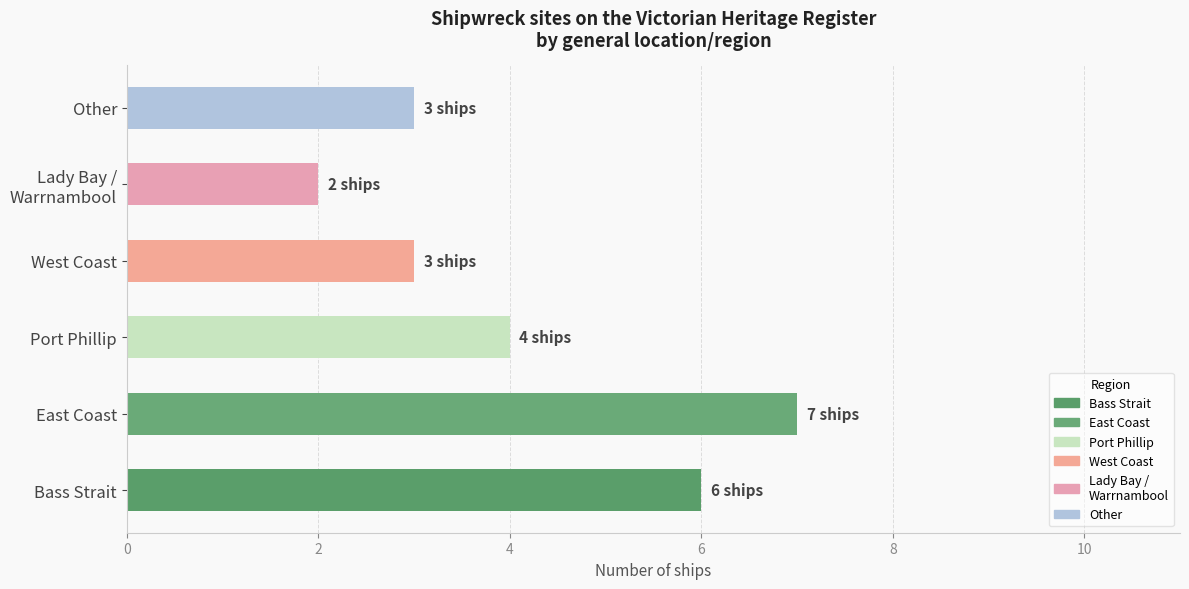

The value at Bass Strait is 6. True or false?

True